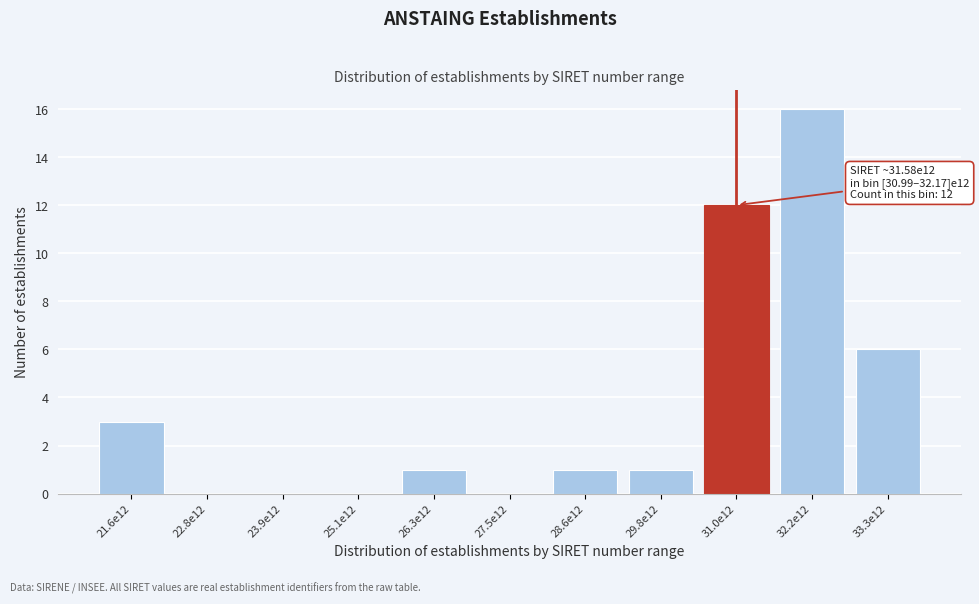

Reading right to left, transcribe all the data shown in this chart.

33.3e12=6	32.2e12=16	31.0e12=12	29.8e12=1	28.6e12=1	27.5e12=0	26.3e12=1	25.1e12=0	23.9e12=0	22.8e12=0	21.6e12=3